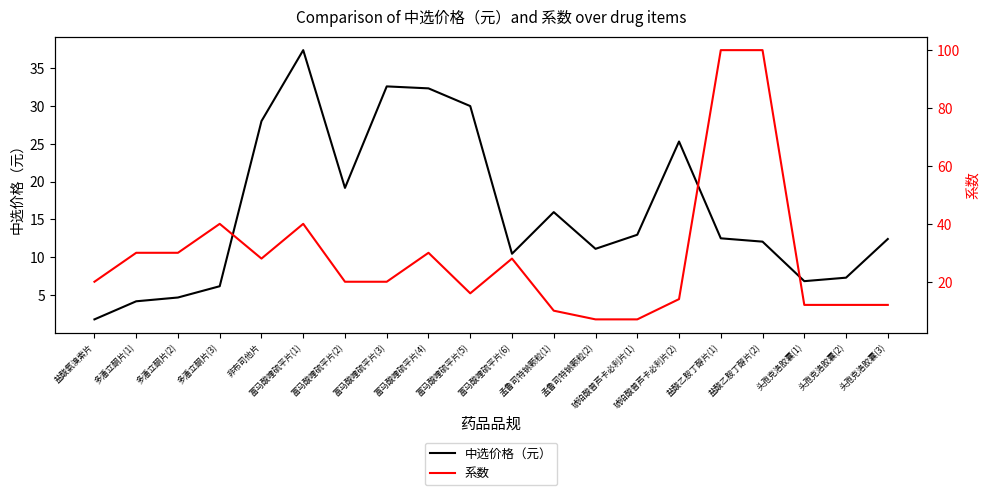

What is the sum of all 中选价格（元） values?

323.1